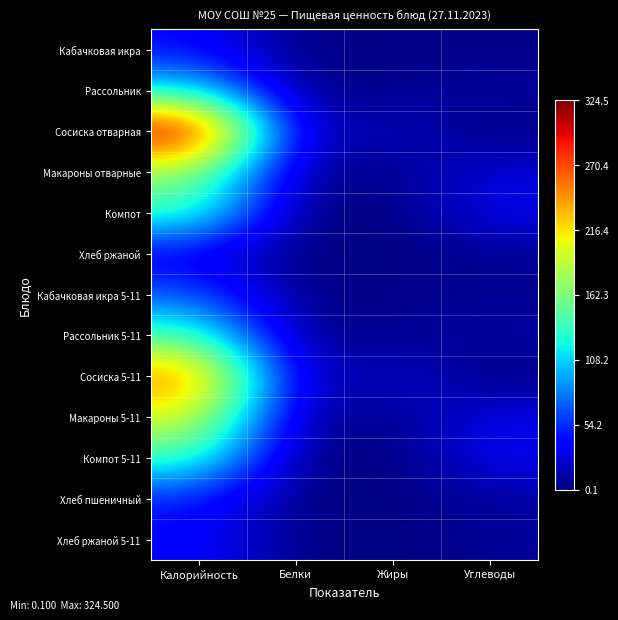

List the series in order of their peak value, lowest first.

Хлеб ржаной, Кабачковая икра, Хлеб ржаной 5-11, Хлеб пшеничный, Кабачковая икра 5-11, Рассольник, Компот, Компот 5-11, Рассольник 5-11, Макароны отварные, Макароны 5-11, Сосиска 5-11, Сосиска отварная